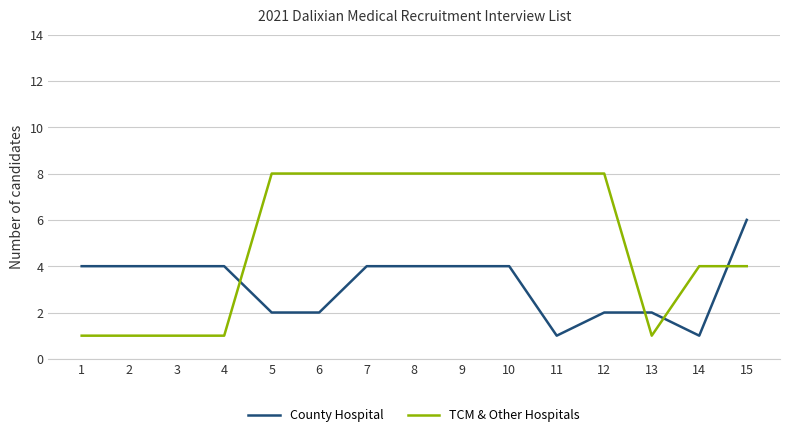

True or false: TCM & Other Hospitals and County Hospital intersect in this chart.

True